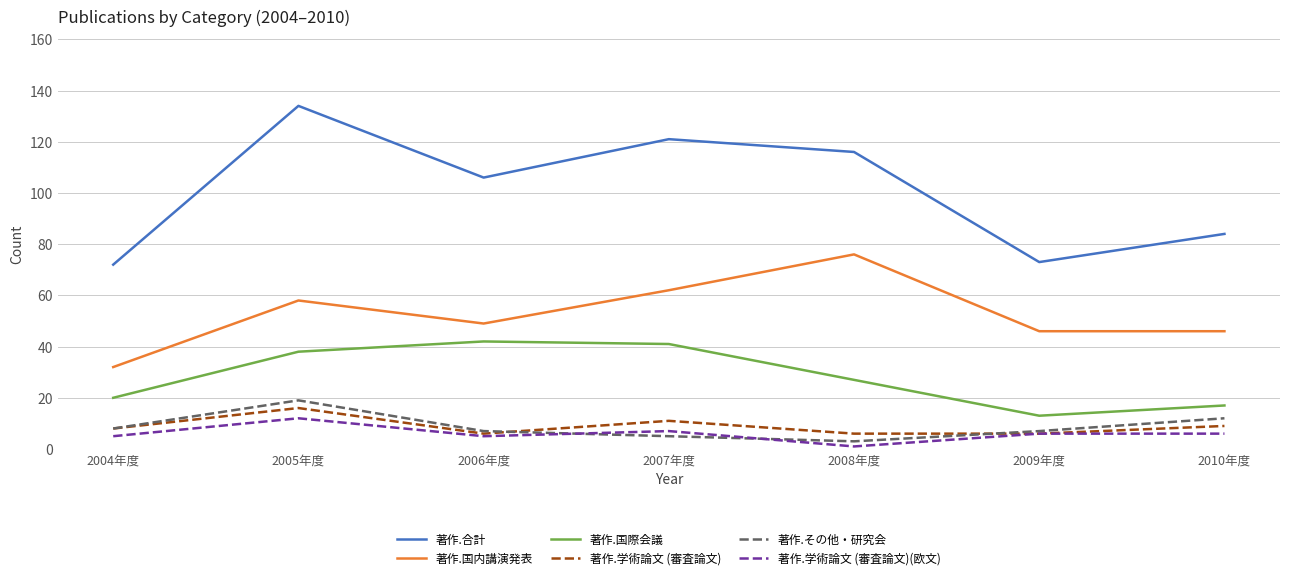

True or false: 著作.合計 and 著作.学術論文 (審査論文) intersect in this chart.

False